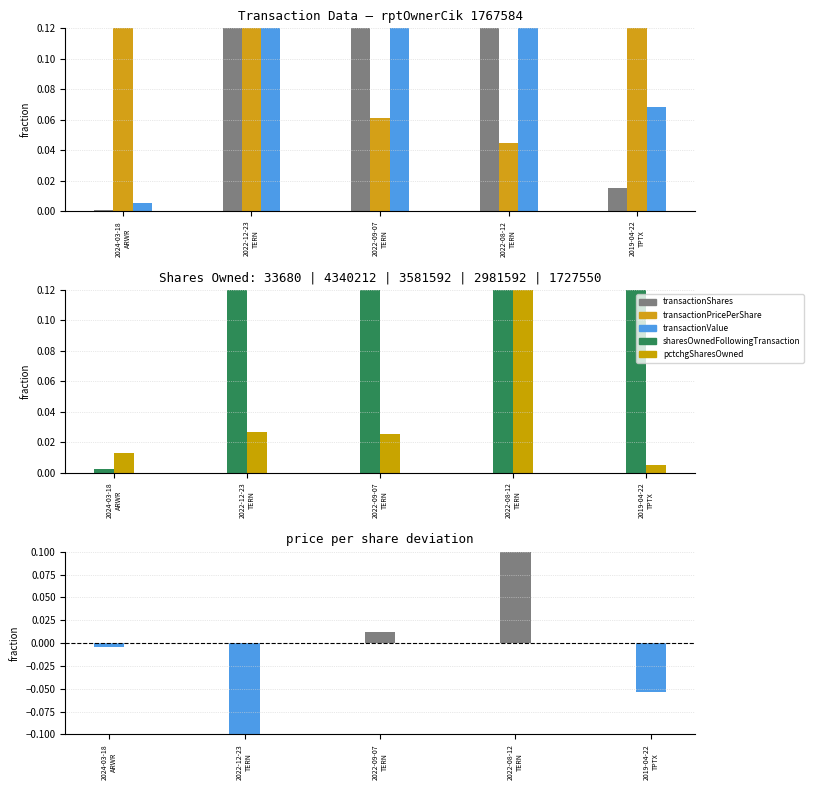

The shares-value diff series shows -0.2 at 2022-12-23
TERN. True or false?

True